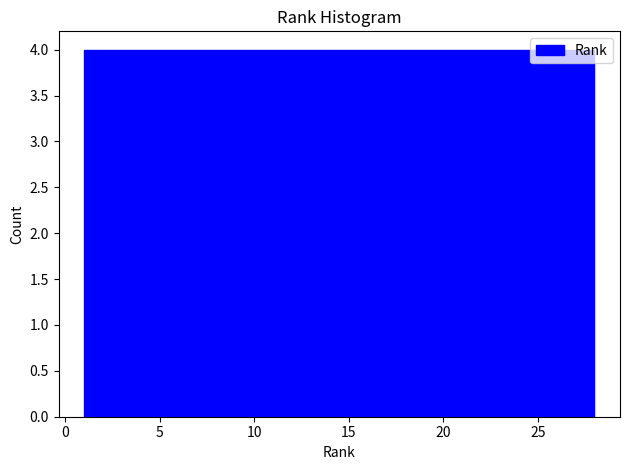

What is the height of the bar covering 8.5 to 12.5 on the x-axis? Neither the bar edges nor the heights are printed on the chart, so give them approximately, as read against the axes.

4